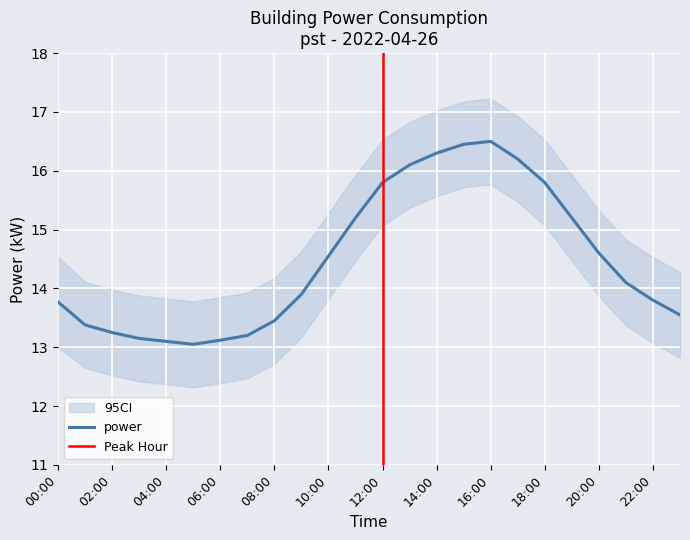

Reading left to right, list all the values displayed in this chart.

00:00=13.8	01:00=13.4	02:00=13.2	03:00=13.2	04:00=13.1	05:00=13.1	06:00=13.1	07:00=13.2	08:00=13.4	09:00=13.9	10:00=14.6	11:00=15.2	12:00=15.8	13:00=16.1	14:00=16.3	15:00=16.4	16:00=16.5	17:00=16.2	18:00=15.8	19:00=15.2	20:00=14.6	21:00=14.1	22:00=13.8	23:00=13.6